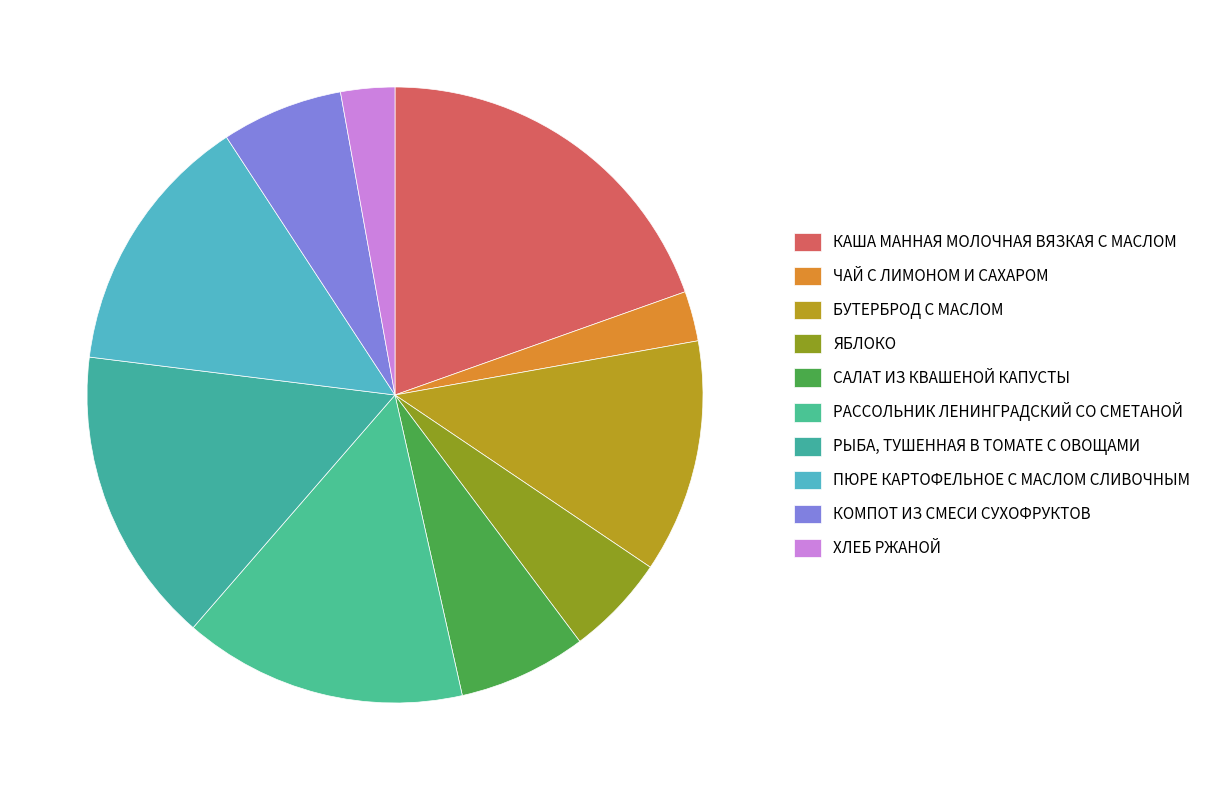

Does САЛАТ ИЗ КВАШЕНОЙ КАПУСТЫ represent more than half of the total?

No